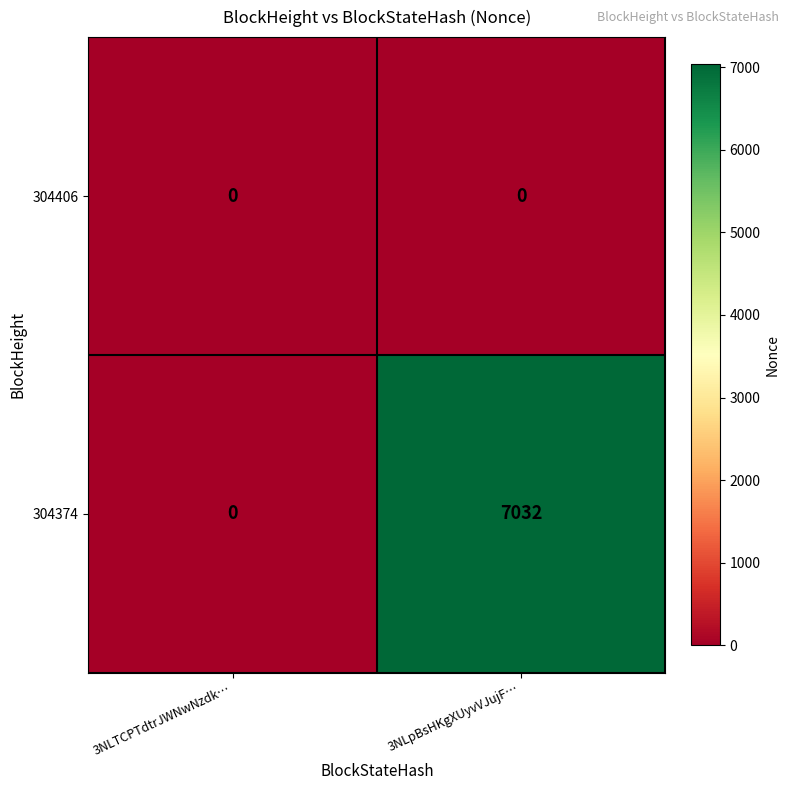

Reading left to right, list all the values displayed in this chart.

304406: 3NLTCPTdtrJWNwNzdk…=0	3NLpBsHKgXUyvVJujF…=0
304374: 3NLTCPTdtrJWNwNzdk…=0	3NLpBsHKgXUyvVJujF…=7032